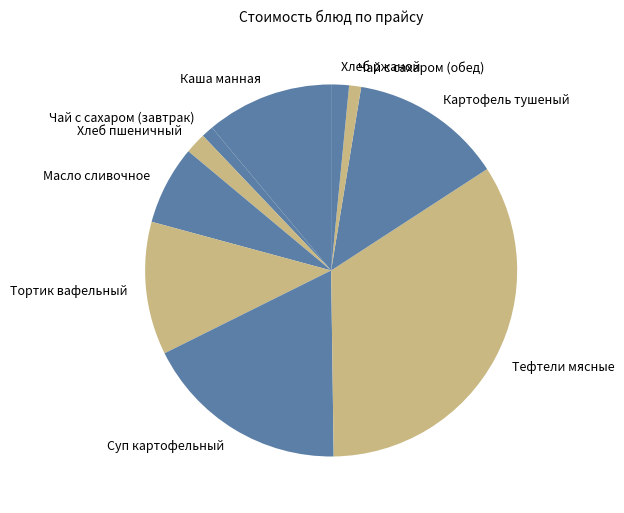

Approximately how many times larger is the value at Суп картофельный compared to Картофель тушеный?

1.3